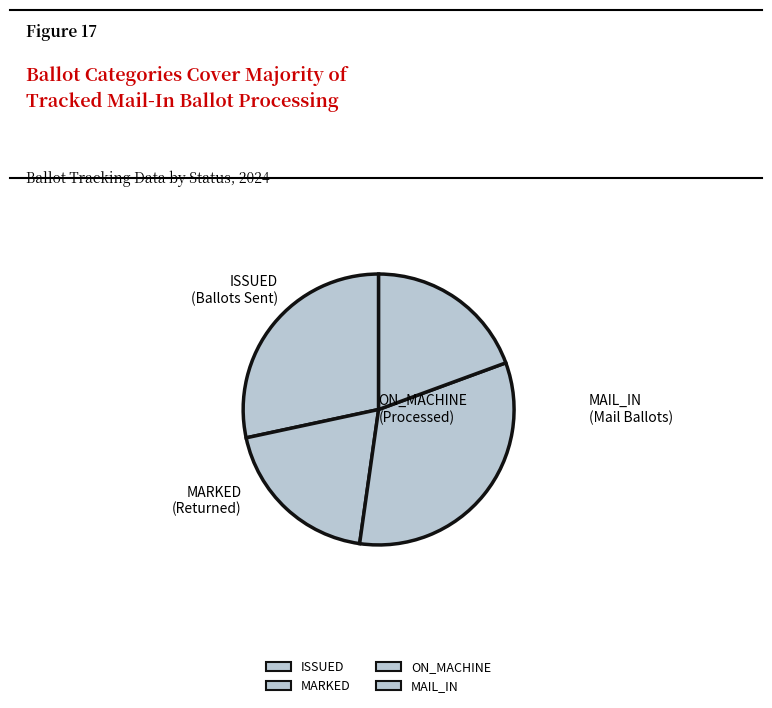

To the nearest percent, what is the average slice percentage?

25%